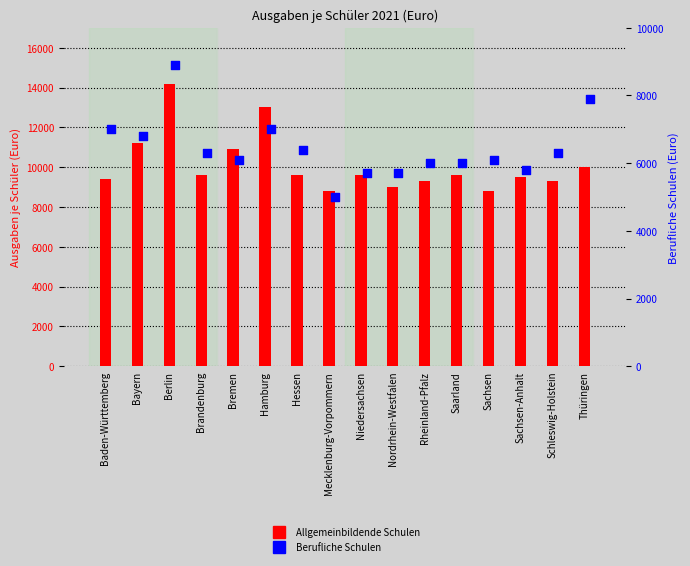

Which series contains the lowest Y value?

Berufliche Schulen